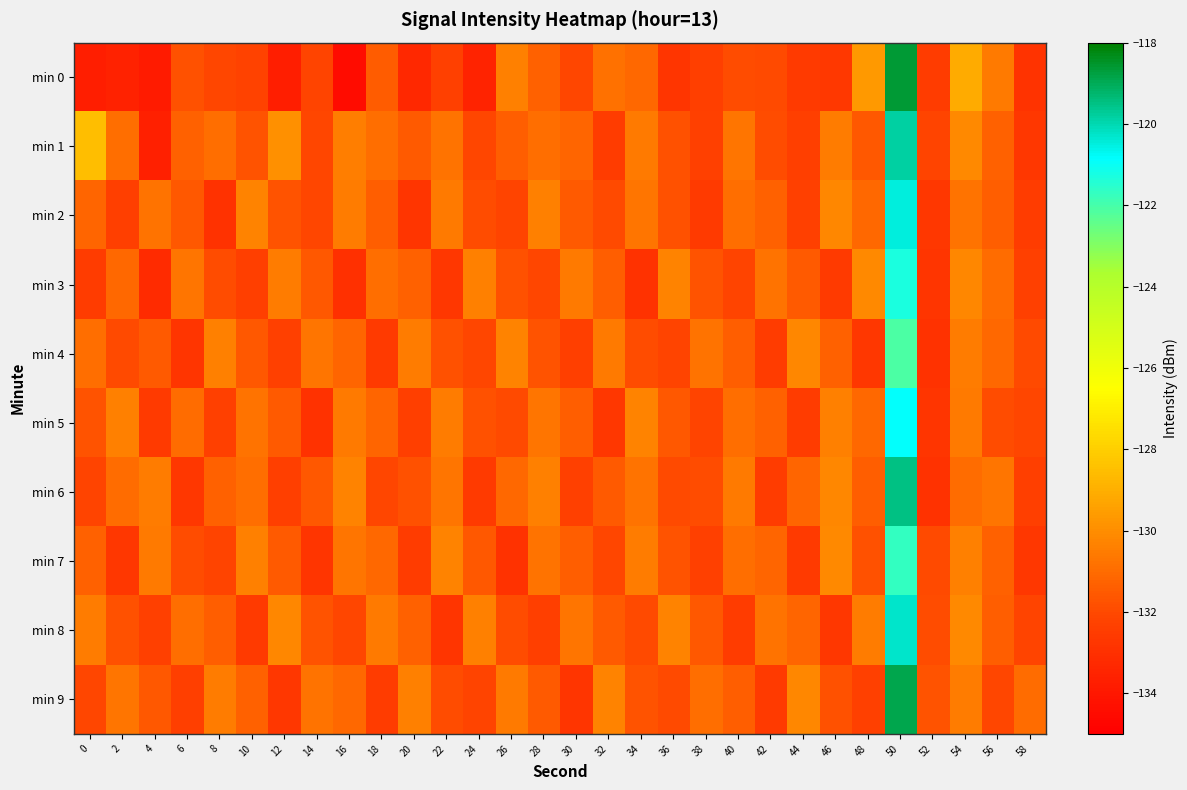

Reading left to right, transcribe all the data shown in this chart.

min 0: 0=-133.7	2=-133.6	4=-133.8	6=-131.8	8=-132.1	10=-132.3	12=-133.7	14=-132.2	16=-134.5	18=-131.4	20=-133.3	22=-132.3	24=-133.5	26=-130.4	28=-131.3	30=-132.1	32=-130.9	34=-131.1	36=-132.8	38=-132.4	40=-131.9	42=-132.0	44=-132.6	46=-132.6	48=-129.6	50=-118.6	52=-132.5	54=-129.1	56=-130.6	58=-132.8
min 1: 0=-128.6	2=-130.9	4=-133.6	6=-131.3	8=-130.9	10=-131.7	12=-129.9	14=-132.1	16=-130.4	18=-130.9	20=-131.5	22=-130.8	24=-132.1	26=-131.4	28=-130.9	30=-131.2	32=-132.5	34=-130.6	36=-131.8	38=-132.3	40=-130.7	42=-131.9	44=-132.4	46=-130.5	48=-131.6	50=-119.8	52=-132.2	54=-130.1	56=-131.3	58=-132.7
min 2: 0=-131.2	2=-132.4	4=-130.8	6=-131.6	8=-132.9	10=-130.3	12=-131.7	14=-132.1	16=-130.5	18=-131.4	20=-132.8	22=-130.6	24=-131.9	26=-132.2	28=-130.4	30=-131.5	32=-132.0	34=-130.7	36=-131.8	38=-132.6	40=-130.9	42=-131.3	44=-132.3	46=-130.2	48=-131.1	50=-120.5	52=-132.7	54=-130.8	56=-131.4	58=-132.5
min 3: 0=-132.5	2=-131.1	4=-133.2	6=-130.7	8=-131.9	10=-132.4	12=-130.5	14=-131.6	16=-133.0	18=-130.9	20=-131.3	22=-132.7	24=-130.4	26=-131.8	28=-132.1	30=-130.6	32=-131.4	34=-132.9	36=-130.3	38=-131.7	40=-132.2	42=-130.8	44=-131.5	46=-132.6	48=-130.1	50=-121.3	52=-132.8	54=-130.2	56=-131.0	58=-132.3
min 4: 0=-130.9	2=-132.0	4=-131.5	6=-132.8	8=-130.4	10=-131.6	12=-132.3	14=-130.7	16=-131.2	18=-132.6	20=-130.5	22=-131.8	24=-132.1	26=-130.3	28=-131.7	30=-132.4	32=-130.6	34=-131.9	36=-132.2	38=-130.8	40=-131.4	42=-132.5	44=-130.2	46=-131.3	48=-132.7	50=-122.1	52=-132.9	54=-130.5	56=-131.1	58=-132.0
min 5: 0=-131.7	2=-130.4	4=-132.6	6=-131.0	8=-132.3	10=-130.8	12=-131.5	14=-132.9	16=-130.6	18=-131.2	20=-132.4	22=-130.5	24=-131.8	26=-132.0	28=-130.7	30=-131.4	32=-132.7	34=-130.3	36=-131.6	38=-132.2	40=-130.9	42=-131.3	44=-132.5	46=-130.4	48=-131.1	50=-120.9	52=-132.8	54=-130.6	56=-131.9	58=-132.1
min 6: 0=-132.2	2=-131.0	4=-130.5	6=-132.7	8=-131.3	10=-130.9	12=-132.4	14=-131.6	16=-130.3	18=-132.1	20=-131.8	22=-130.7	24=-132.6	26=-131.1	28=-130.4	30=-132.3	32=-131.5	34=-130.8	36=-132.0	38=-131.9	40=-130.6	42=-132.5	44=-131.2	46=-130.2	48=-131.4	50=-119.5	52=-132.9	54=-131.0	56=-130.7	58=-132.4
min 7: 0=-131.3	2=-132.7	4=-130.6	6=-131.9	8=-132.2	10=-130.4	12=-131.5	14=-132.8	16=-130.7	18=-131.1	20=-132.5	22=-130.3	24=-131.6	26=-132.9	28=-130.8	30=-131.4	32=-132.1	34=-130.5	36=-131.7	38=-132.3	40=-130.9	42=-131.2	44=-132.6	46=-130.1	48=-131.8	50=-121.7	52=-132.0	54=-130.4	56=-131.3	58=-132.7
min 8: 0=-130.5	2=-131.8	4=-132.3	6=-130.9	8=-131.4	10=-132.6	12=-130.2	14=-131.7	16=-132.1	18=-130.6	20=-131.3	22=-132.8	24=-130.4	26=-131.9	28=-132.4	30=-130.7	32=-131.5	34=-132.0	36=-130.3	38=-131.6	40=-132.5	42=-130.8	44=-131.2	46=-132.7	48=-130.5	50=-120.3	52=-131.9	54=-130.1	56=-131.4	58=-132.2
min 9: 0=-132.1	2=-130.7	4=-131.6	6=-132.4	8=-130.5	10=-131.3	12=-132.7	14=-130.8	16=-131.1	18=-132.5	20=-130.4	22=-131.9	24=-132.2	26=-130.6	28=-131.5	30=-132.8	32=-130.3	34=-131.7	36=-132.0	38=-130.9	40=-131.4	42=-132.6	44=-130.2	46=-131.8	48=-132.3	50=-118.9	52=-131.7	54=-130.5	56=-132.1	58=-131.0